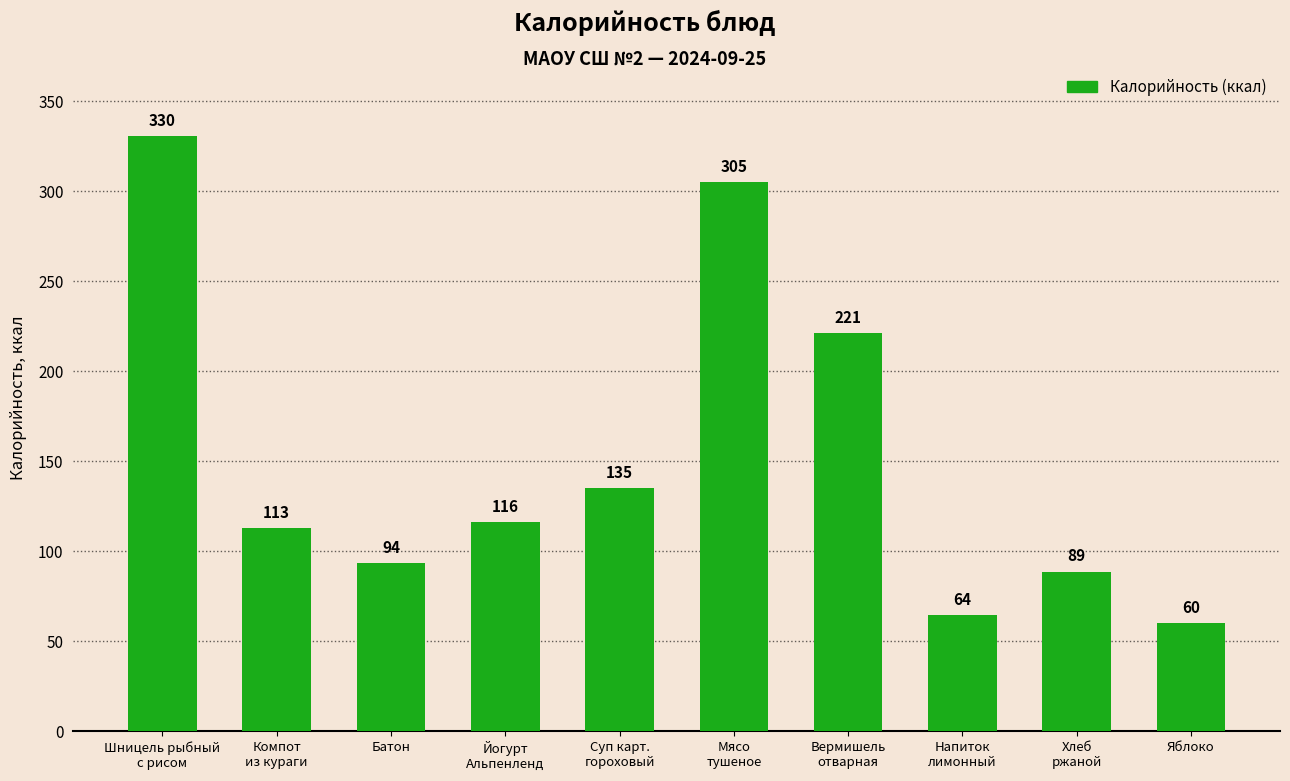

Is it true that the value at Компот
из кураги is 62.8?

False